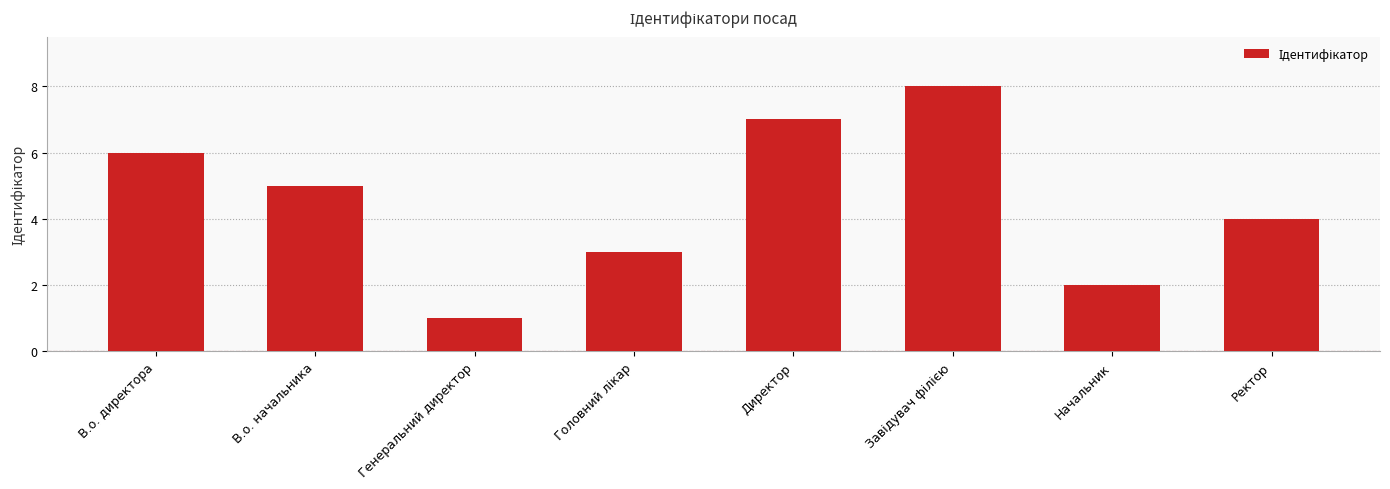

What is the difference between the maximum and minimum values?

7